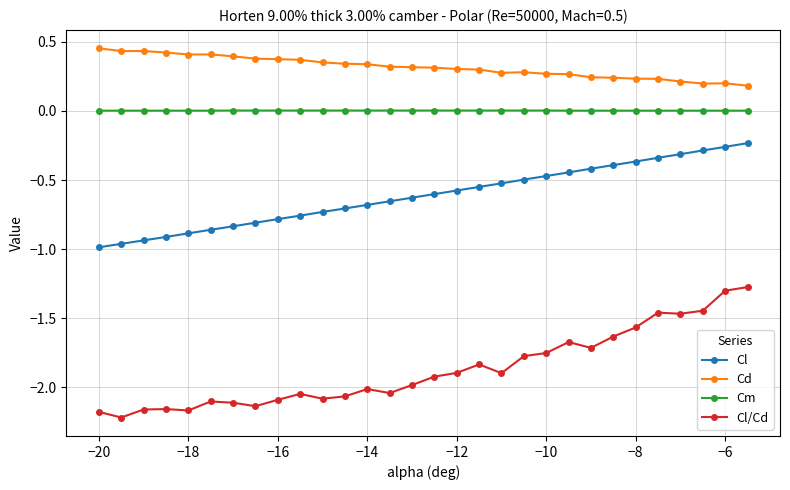

How many lines are shown in the chart?

4